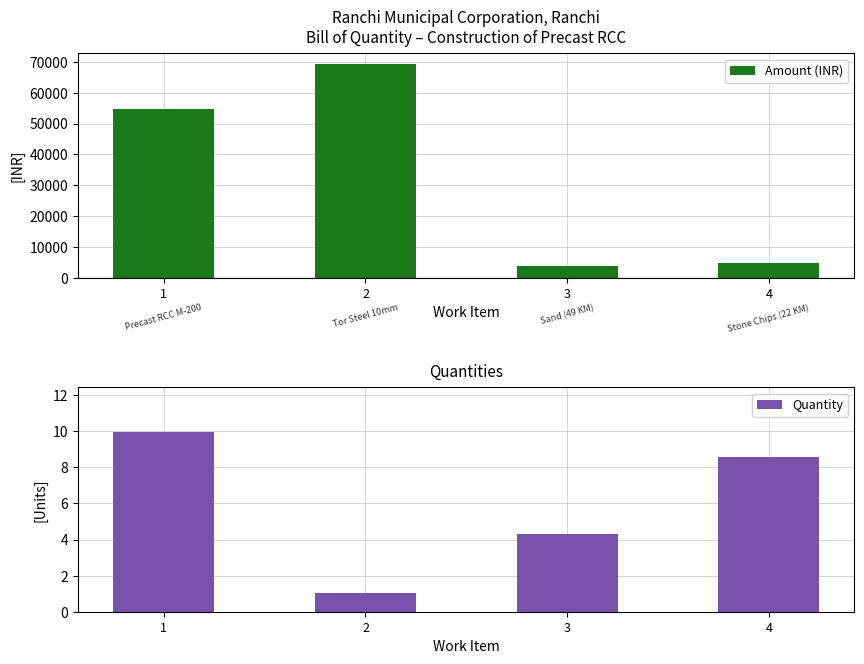

What is the greatest value displayed?

69331.5